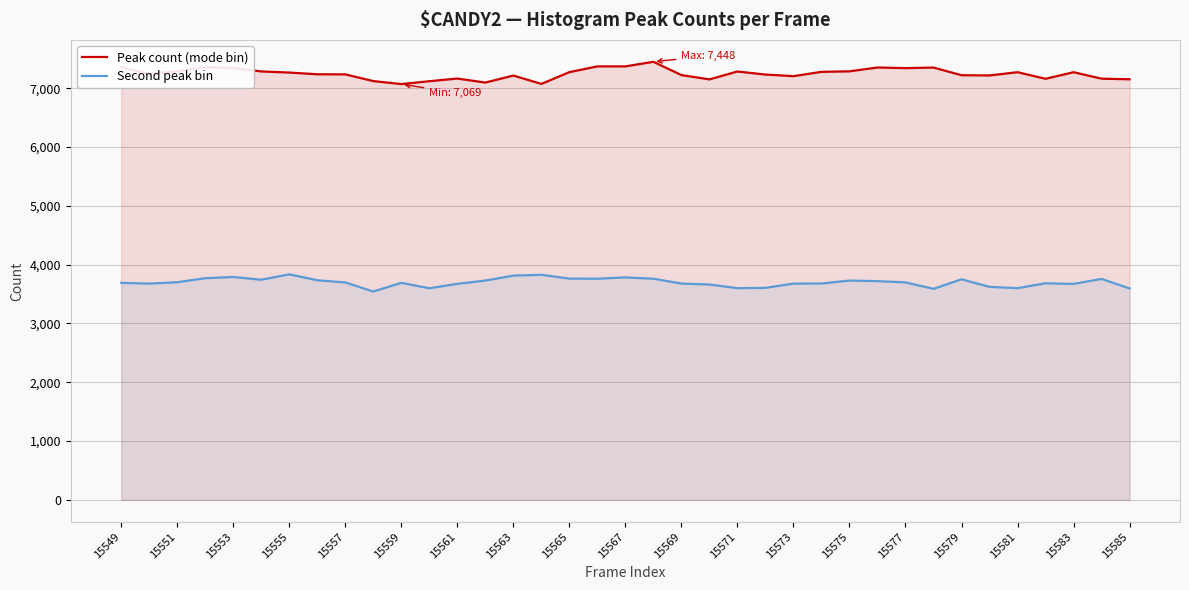

At how many categories does at least one series exceed 6937?

37